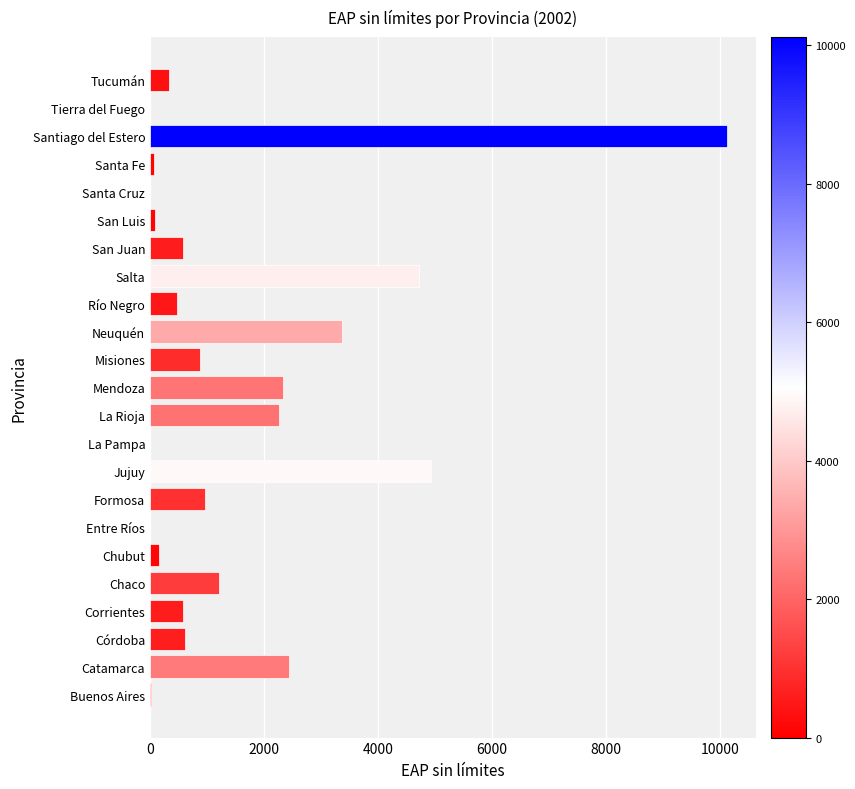

True or false: the data shows 7822 at Jujuy.

False